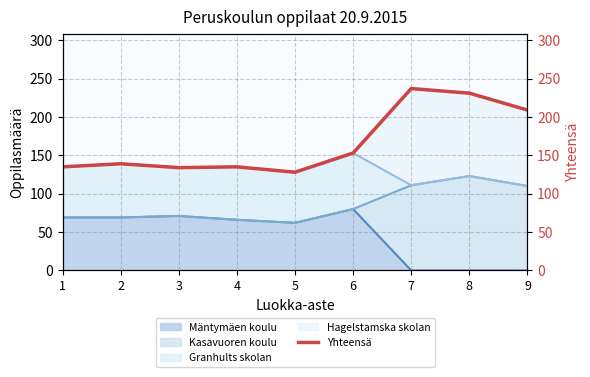

How many data points does each series have?

9